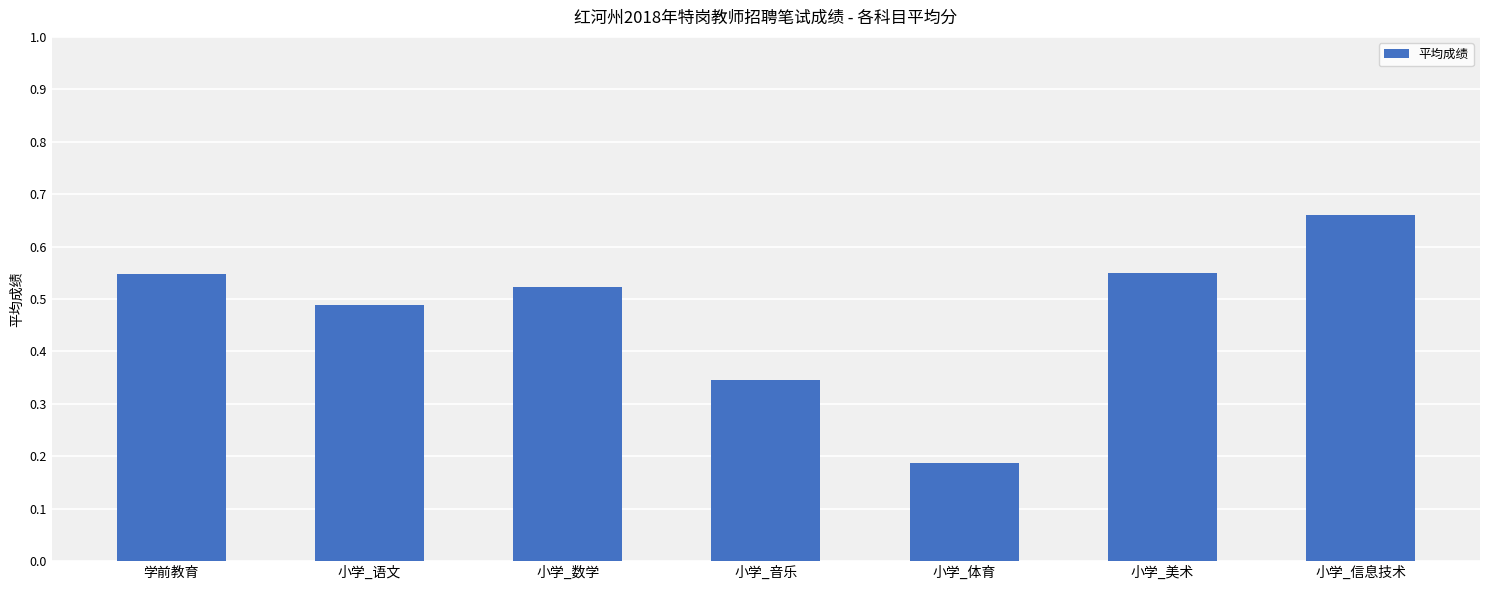

Are the bars horizontal?

No